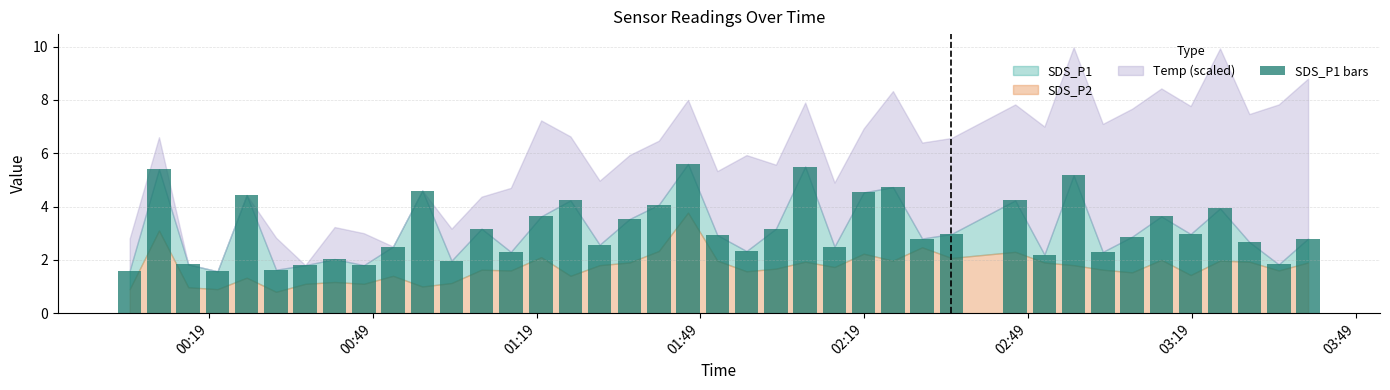

What is the value of the 38th bar from the left?

2.7